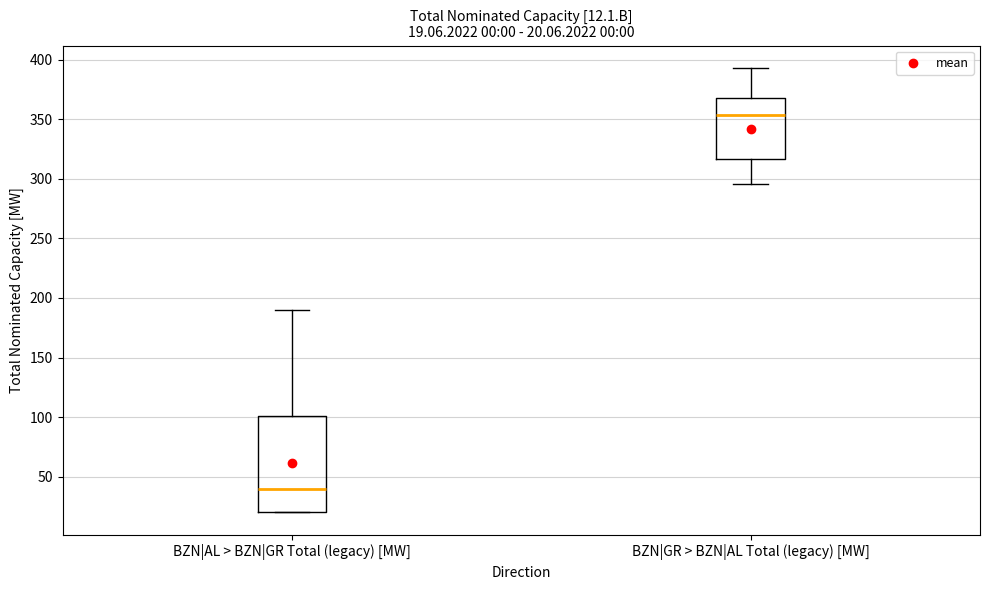

Which box is the tallest, from its lower edge to its upper edge?

BZN|AL > BZN|GR Total (legacy) [MW]